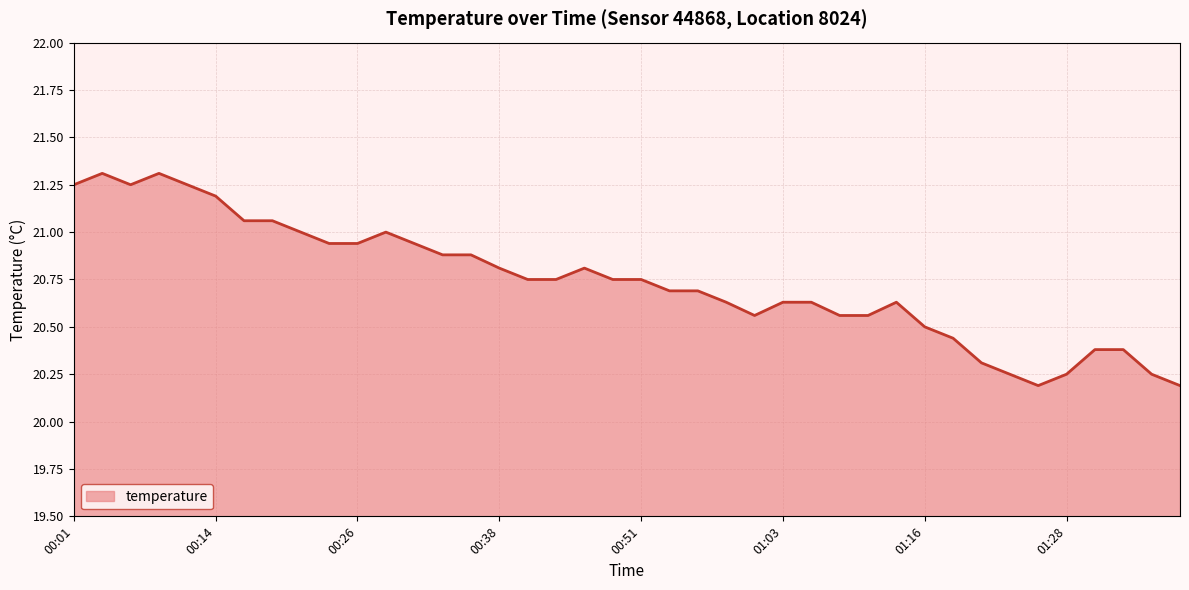

What is the maximum value shown in the chart?

21.3